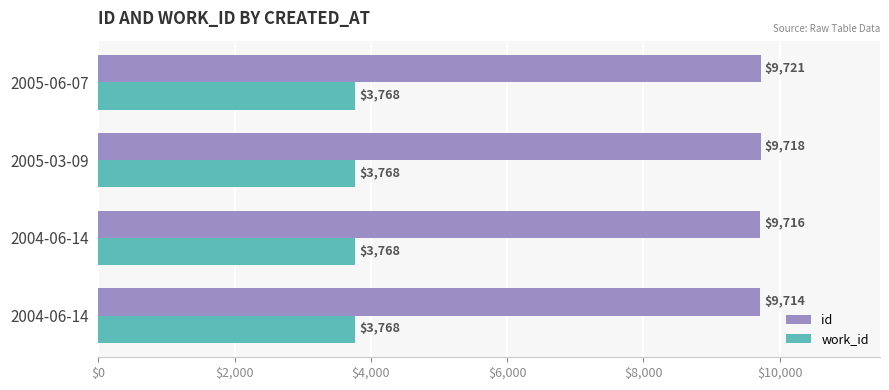

How many values in the id series are below 9718?

2